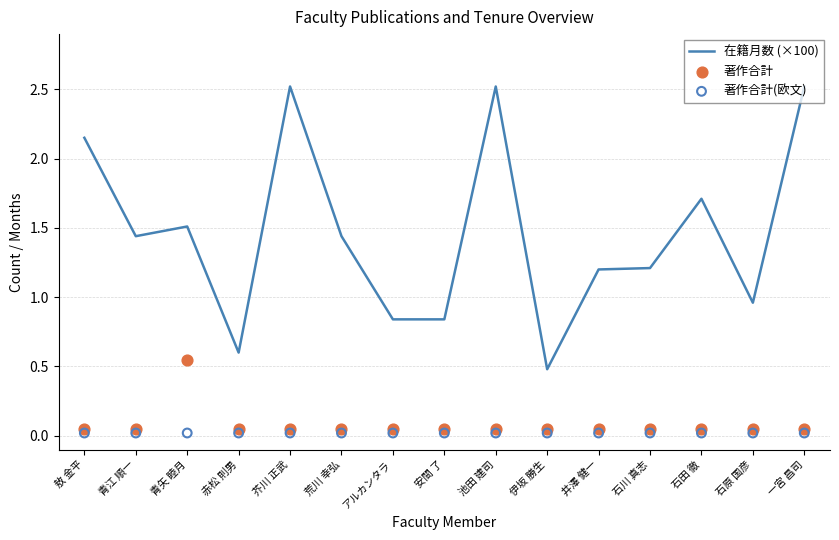

Which series reaches the maximum Y coordinate?

在籍月数 (×100)